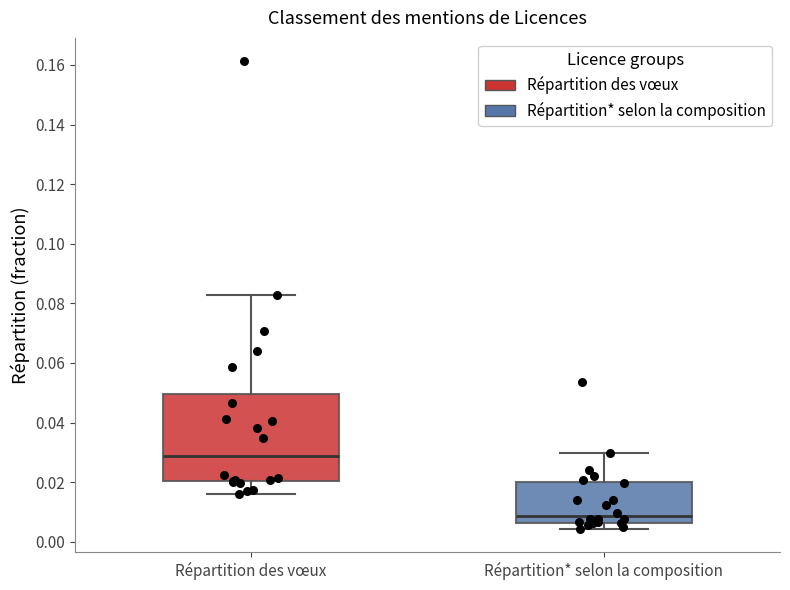

Comparing the boxes themselves (not the whiskers), which one is the tallest?

Répartition des vœux